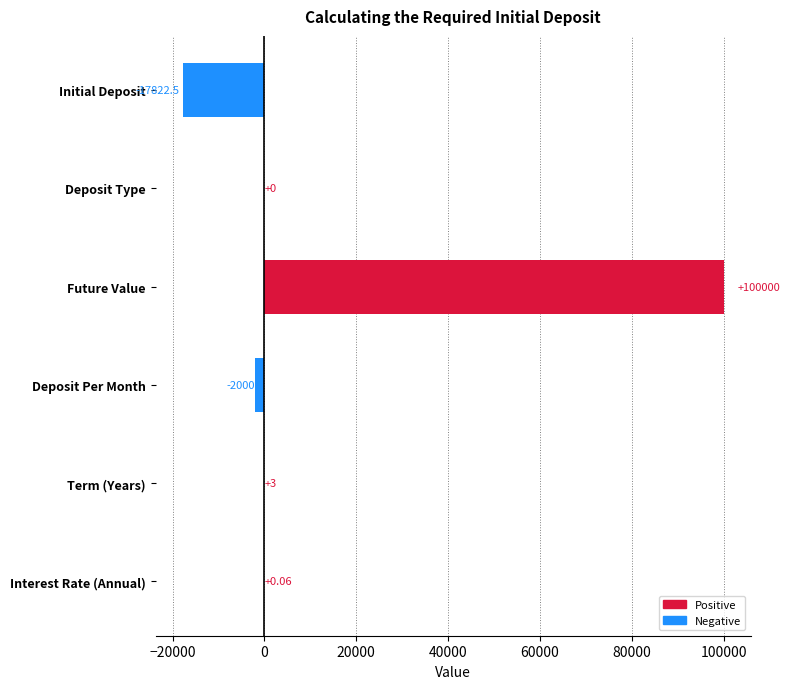

At which label is the value closest to 41088?

Term (Years)